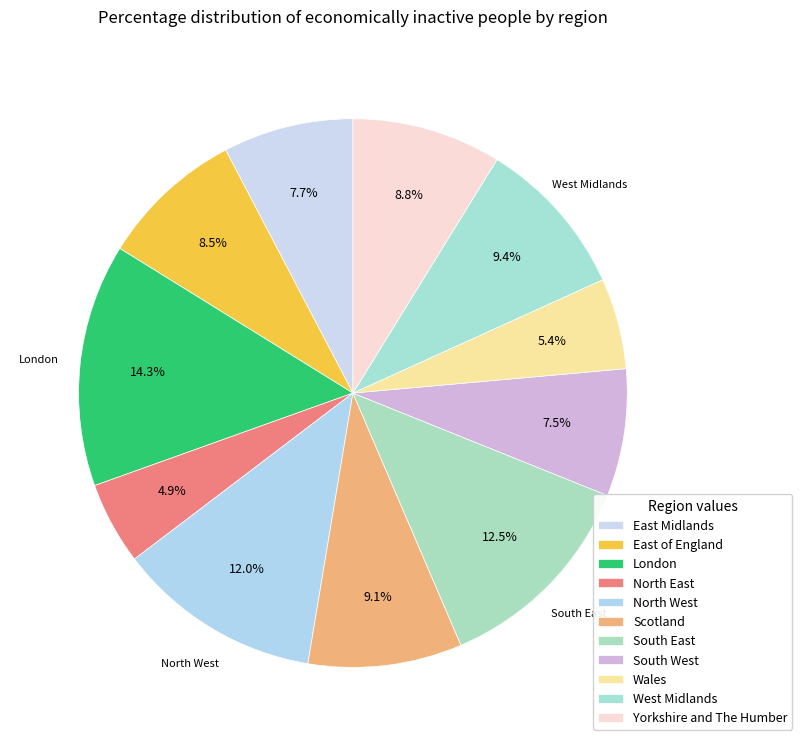

To the nearest percent, what is the combined percentage of South West and East Midlands?

15%